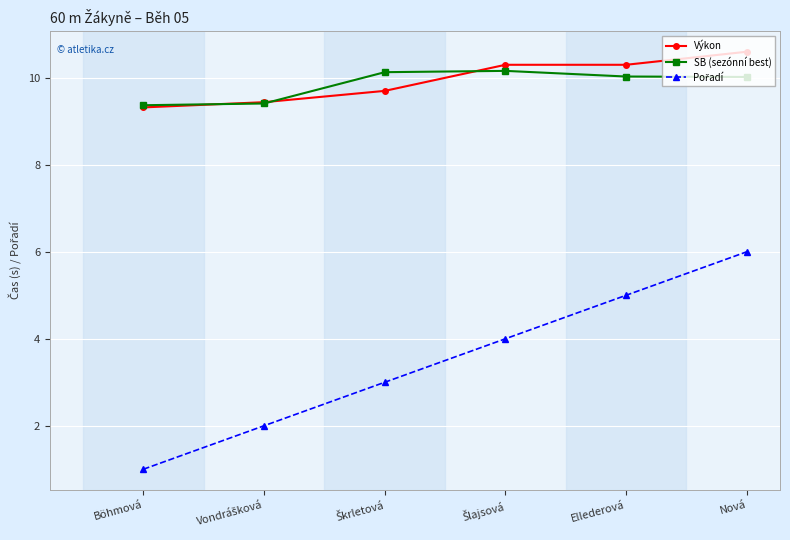

True or false: Výkon has more than 1 interior local peaks.

False